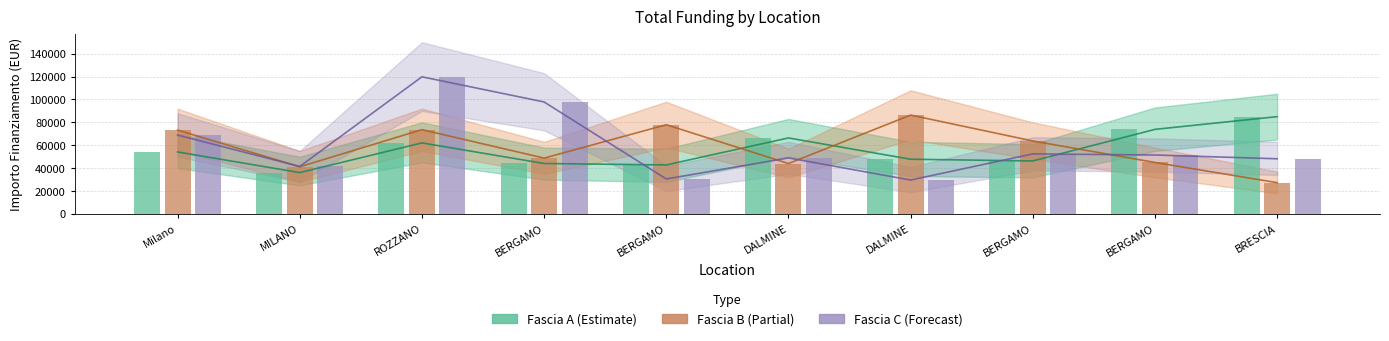

How many data points in Fascia C (Forecast) are above 51504?

5